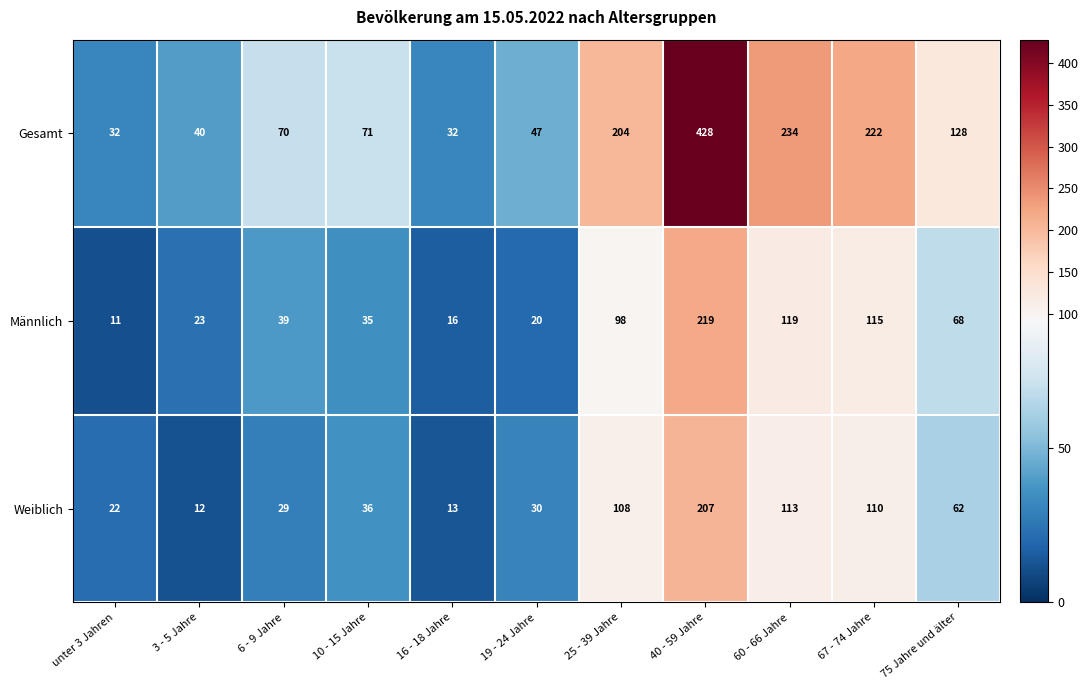

What is the sum of all Weiblich values?

742